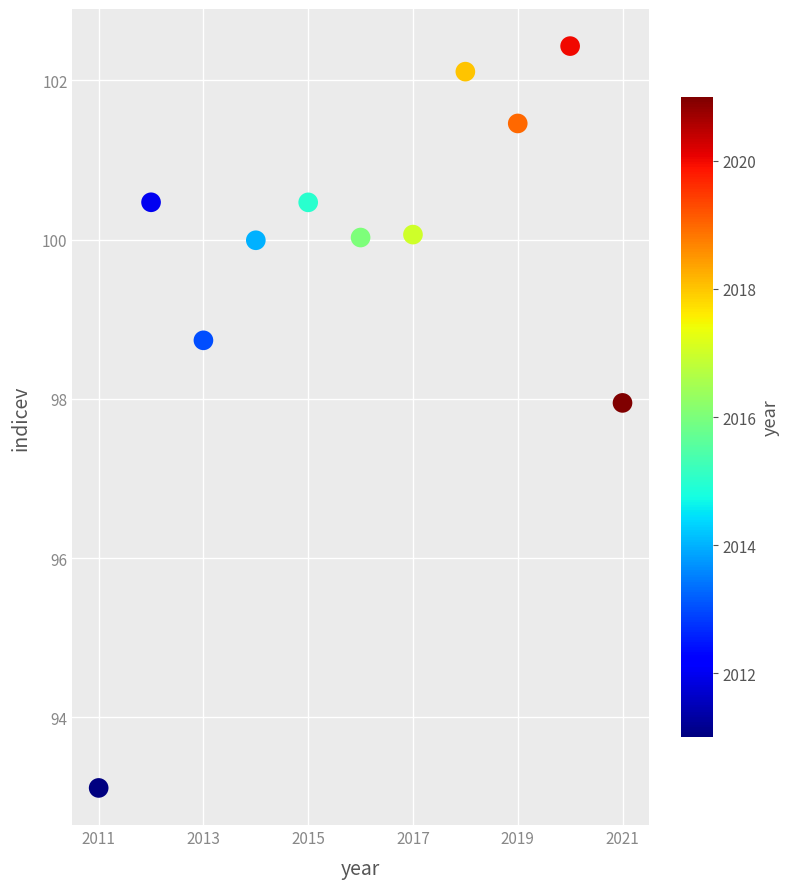

What is the range of X values (max minus min)?

10.0